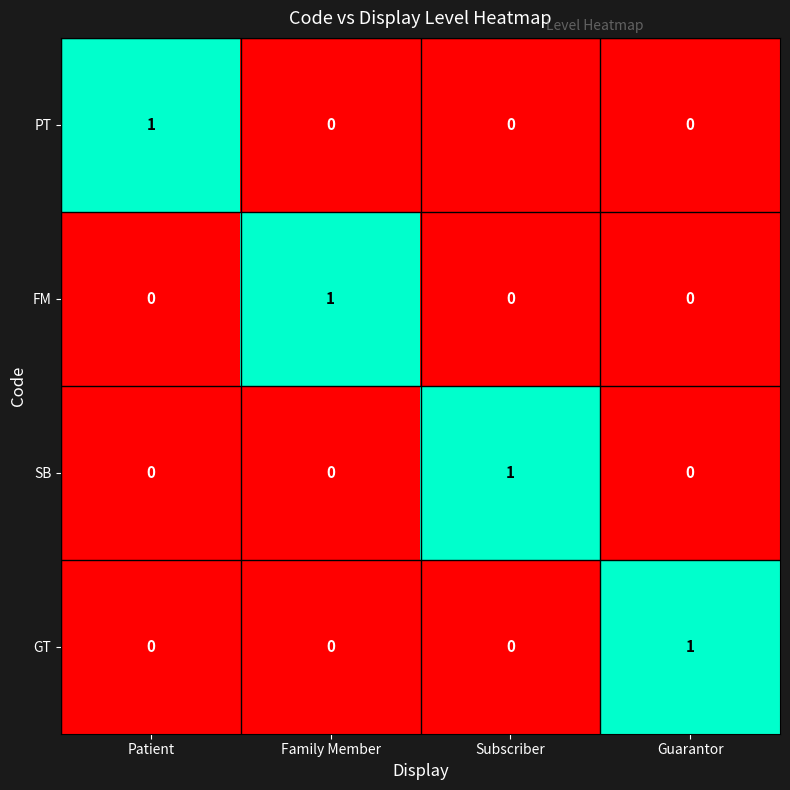

Reading left to right, transcribe all the data shown in this chart.

PT: 1	0	0	0
FM: 0	1	0	0
SB: 0	0	1	0
GT: 0	0	0	1